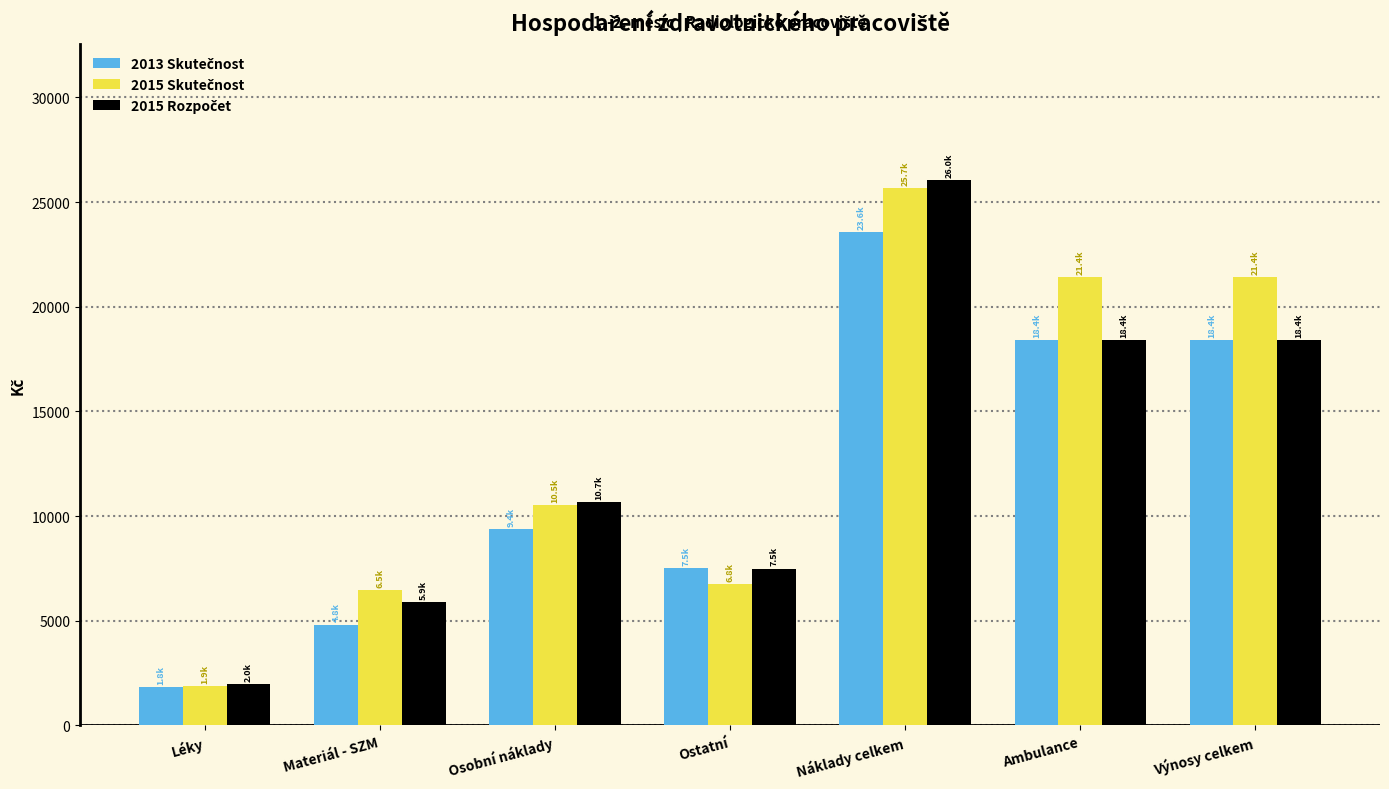

What is the maximum value shown in the chart?

26038.0